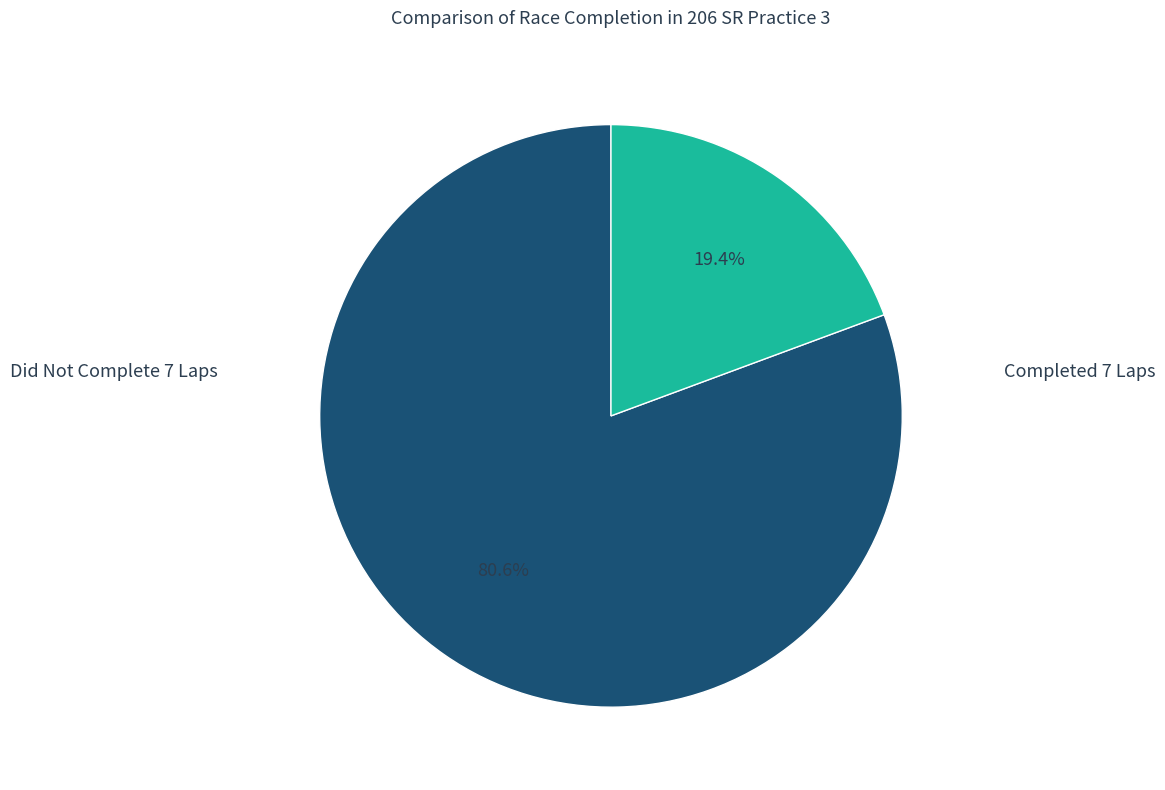

Does any single category account for the majority?

Yes